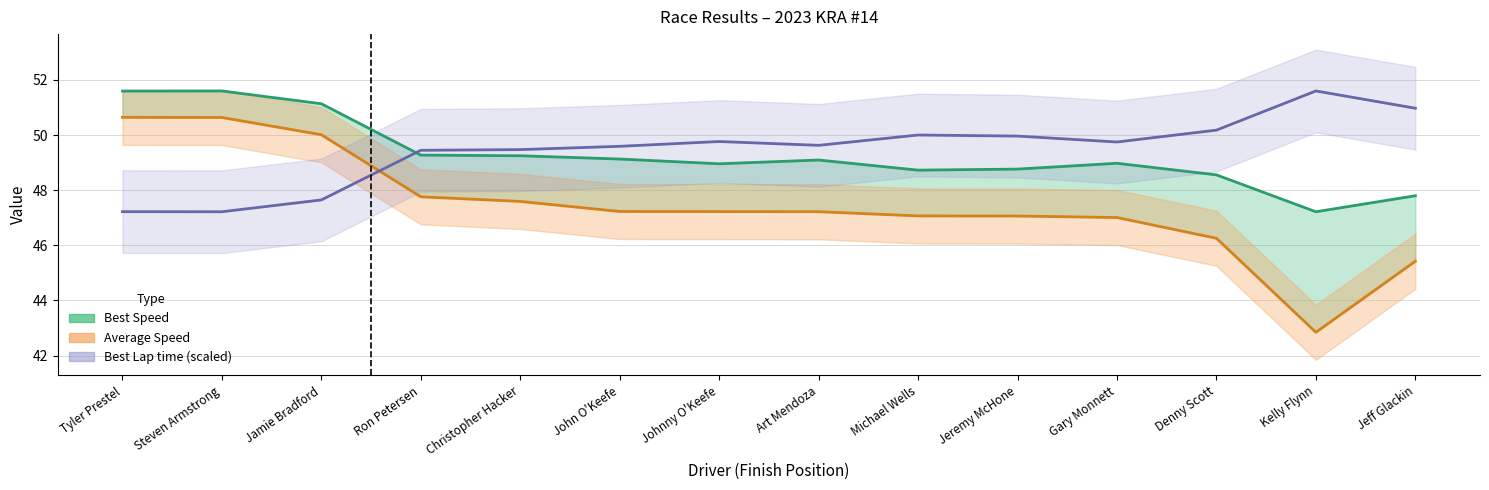

What position from the right is Steven Armstrong?

13